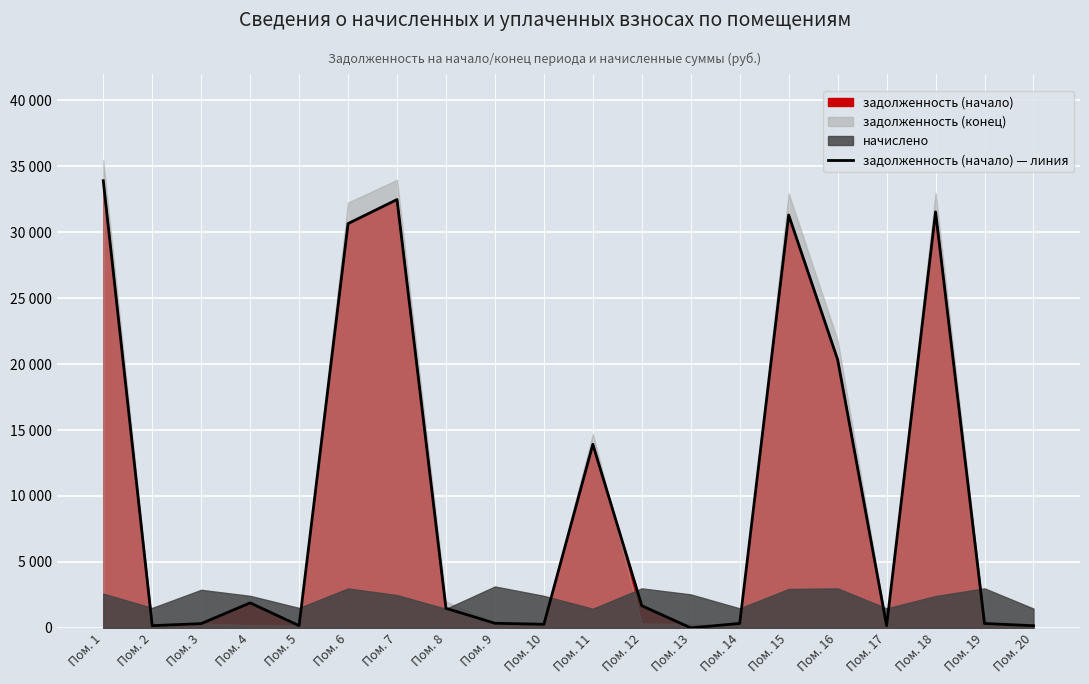

How many interior local valleys (lower than both neighbors) does the data have?

5